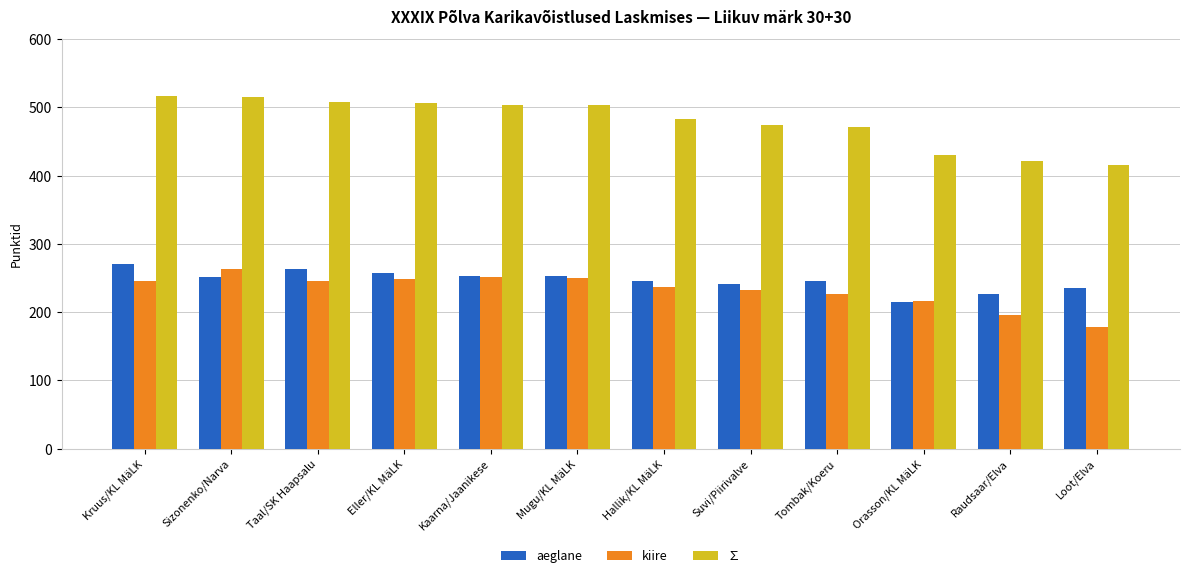

What is the difference between the maximum and second lowest values in the aeglane series?

45